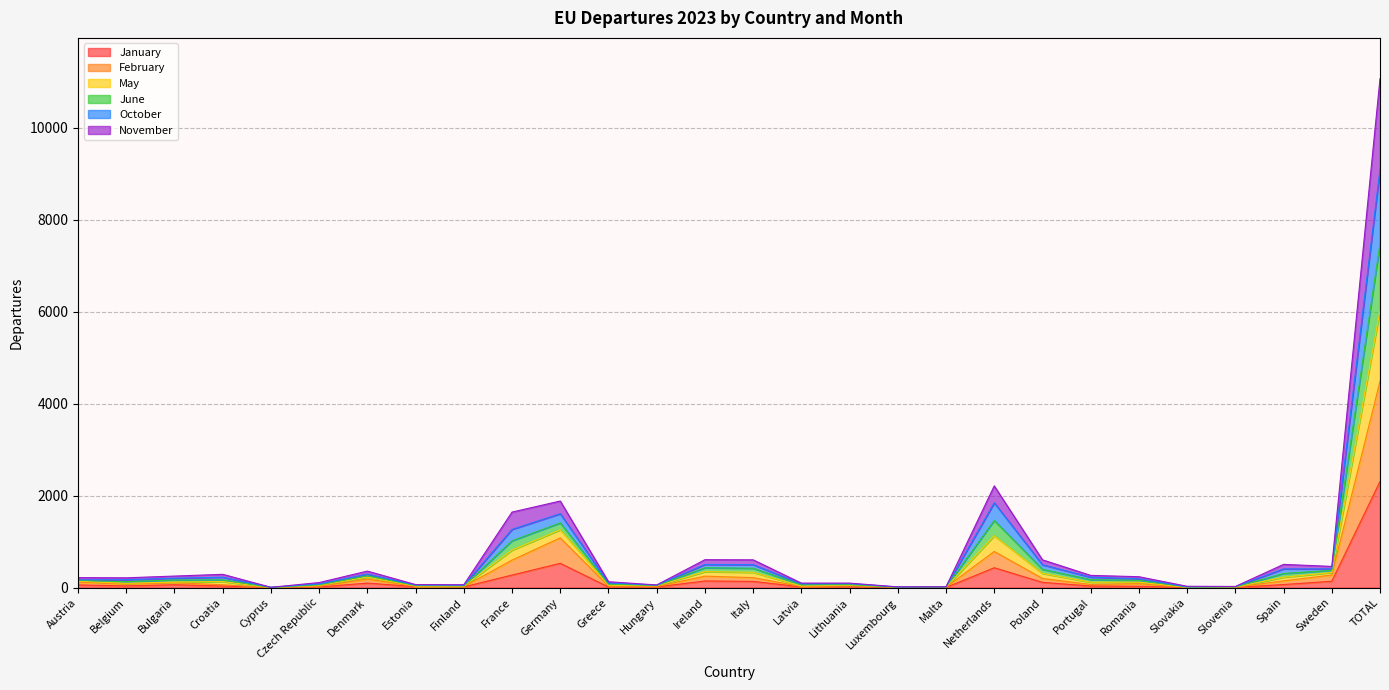

At which category is the sum across all series the highest?

TOTAL